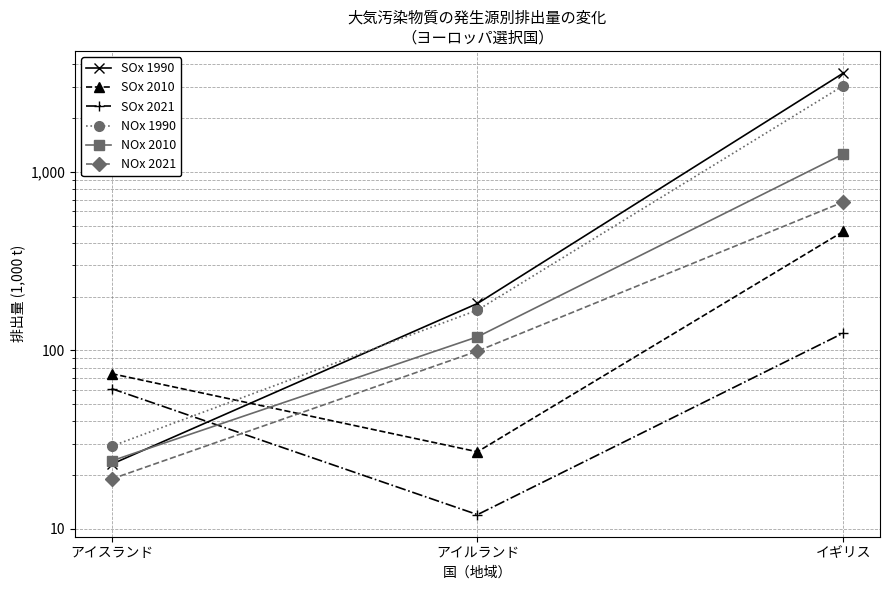

List the labels in order of NOx 1990 value, smallest first.

アイスランド, アイルランド, イギリス